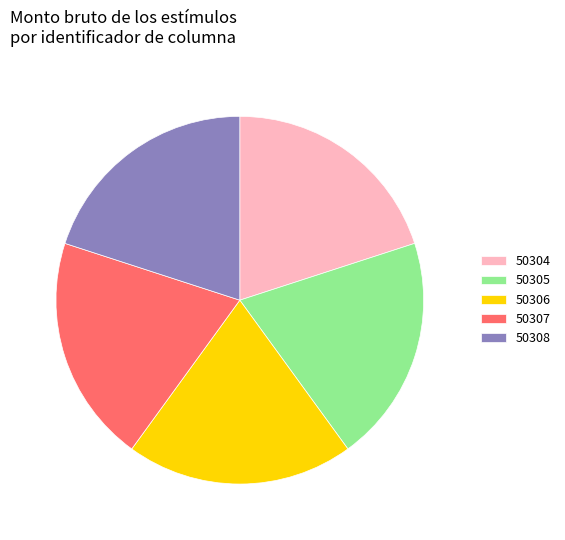

Is the sum of 50304 and 50306 greater than half?

No